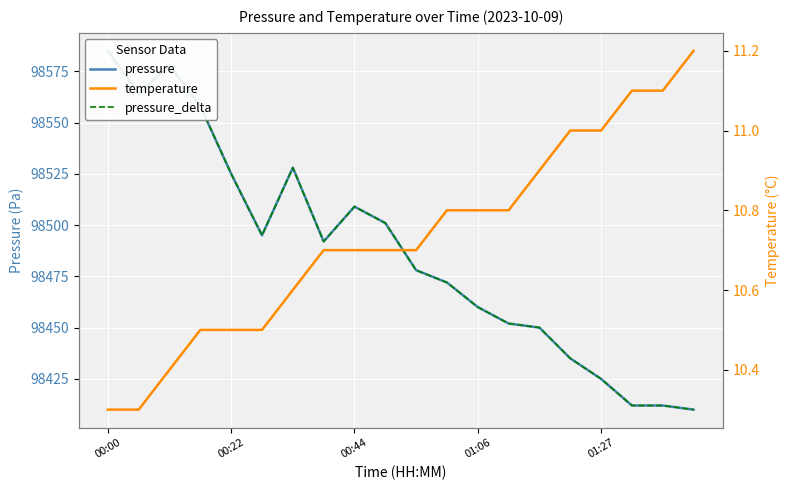

Reading left to right, transcribe all the data shown in this chart.

pressure: 98585.0	98564.0	98578.0	98558.0	98525.0	98495.0	98528.0	98492.0	98509.0	98501.0	98478.0	98472.0	98460.0	98452.0	98450.0	98435.0	98425.0	98412.0	98412.0	98410.0
pressure_delta: 98585.0	98564.0	98578.0	98558.0	98525.0	98495.0	98528.0	98492.0	98509.0	98501.0	98478.0	98472.0	98460.0	98452.0	98450.0	98435.0	98425.0	98412.0	98412.0	98410.0
temperature: 10.3	10.3	10.4	10.5	10.5	10.5	10.6	10.7	10.7	10.7	10.7	10.8	10.8	10.8	10.9	11.0	11.0	11.1	11.1	11.2